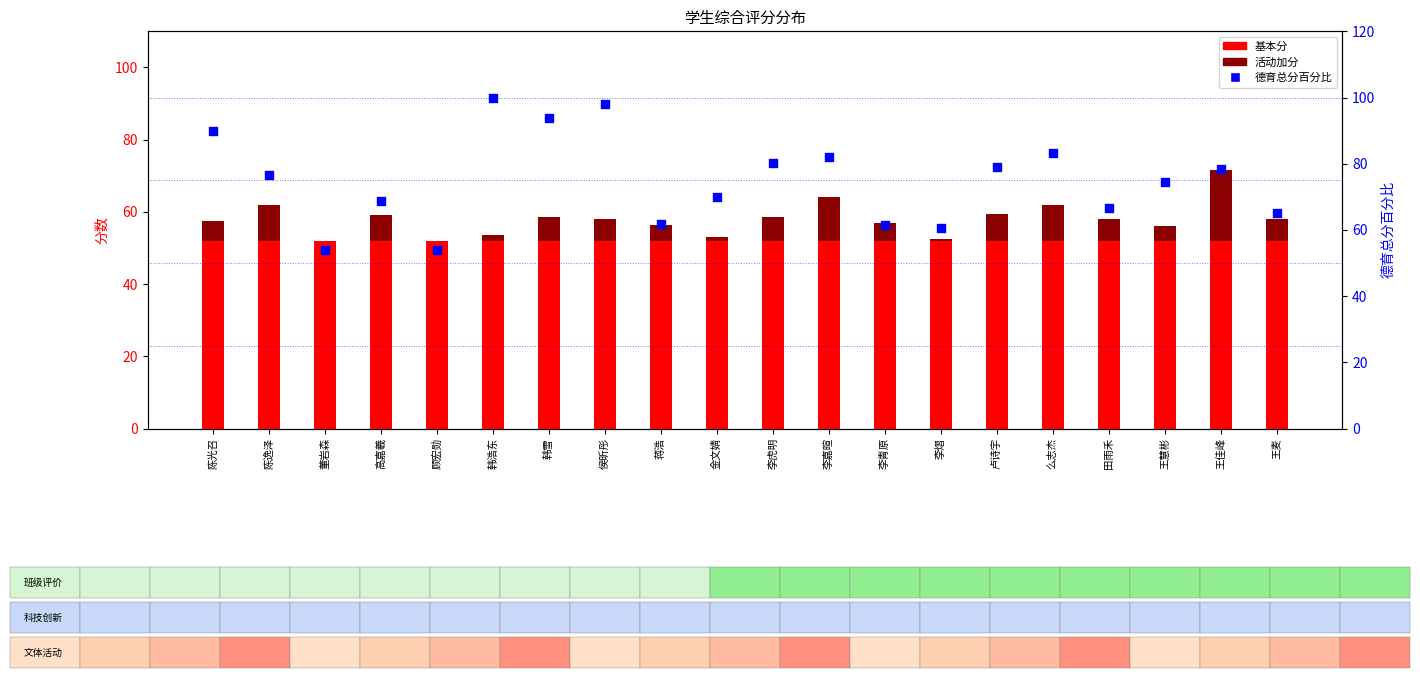

Which series contains the highest Y value?

德育总分百分比